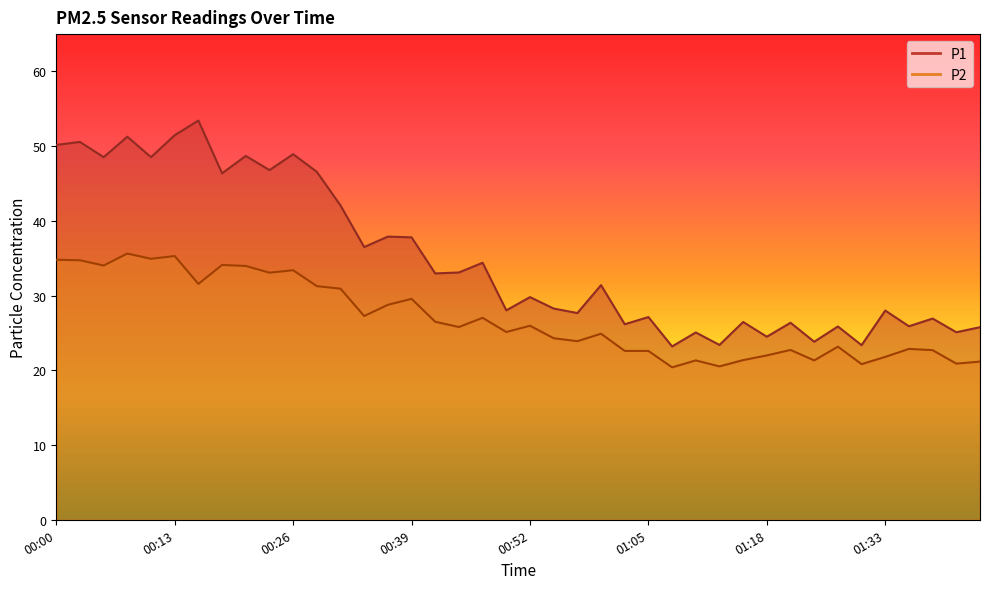

How many interior local valleys does the P1 series have?

16